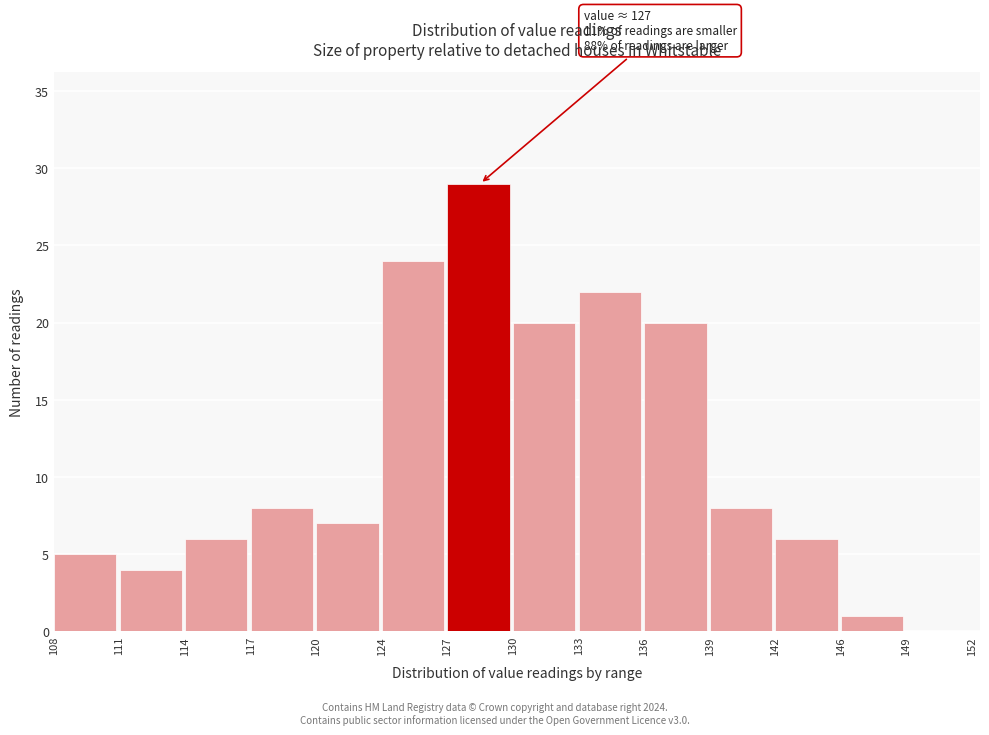

Reading left to right, transcribe all the data shown in this chart.

108=5	111=4	114=6	117=8	120=7	124=24	127=29	130=20	133=22	136=20	139=8	142=6	146=1	149=0